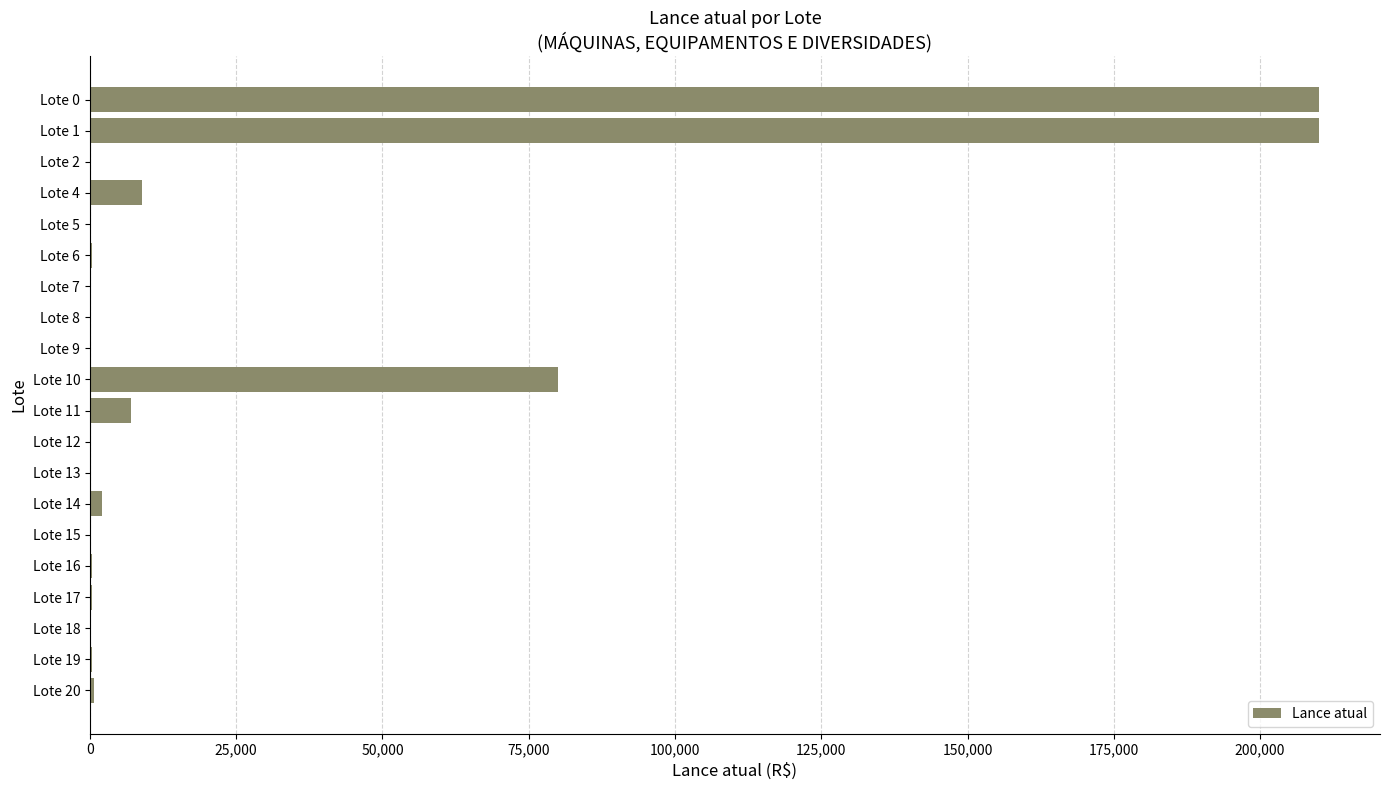

The value at Lote 0 is 321311. True or false?

False